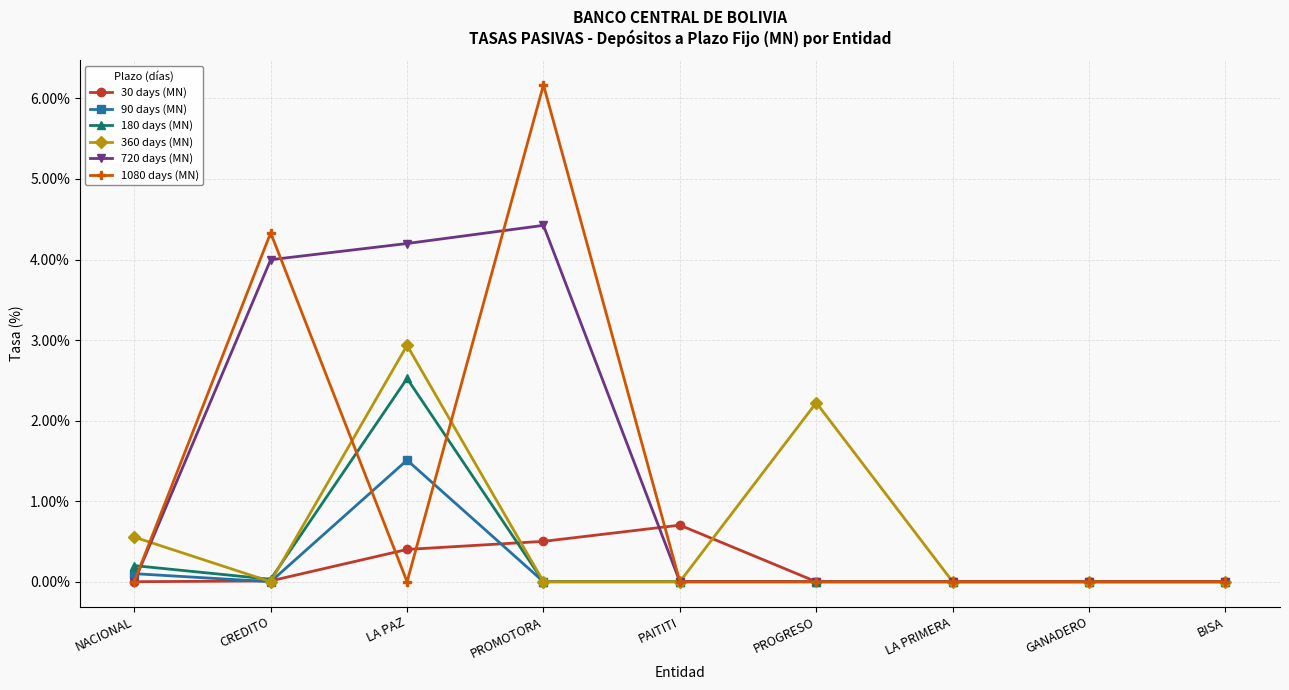

What is the label of the 8th point from the left?

GANADERO